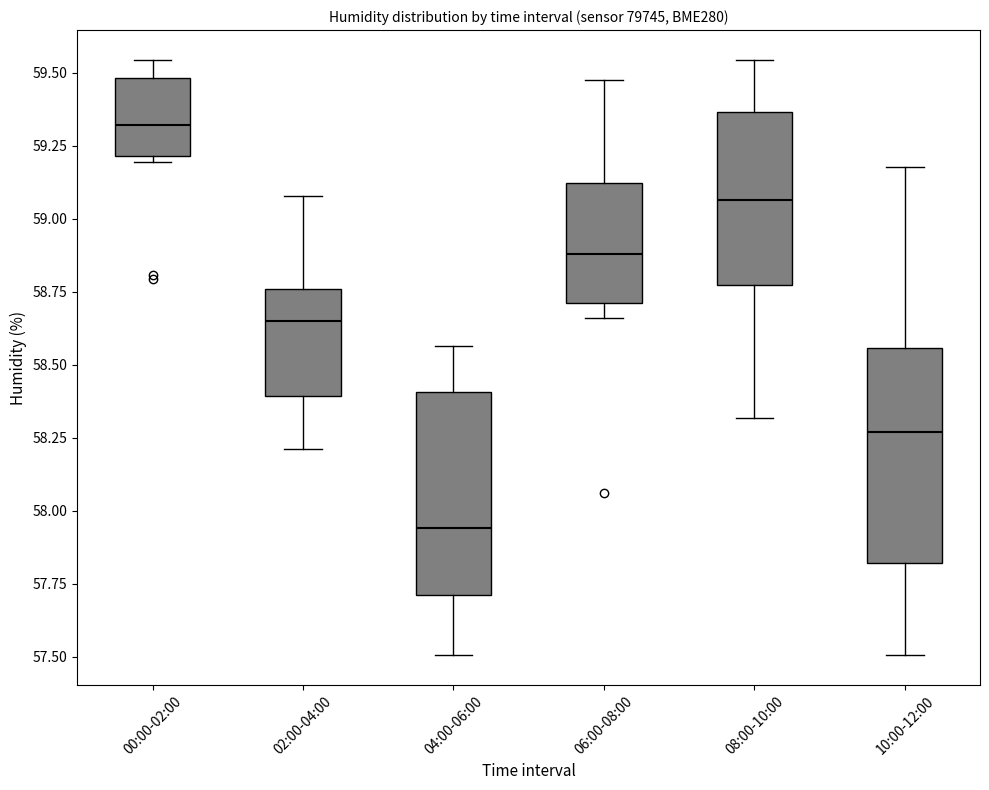

Where does the median line of the box for 00:00-02:00 sit on the y-axis? The values are not printed on the chart, so give them approximately, as read against the axis.

59.30